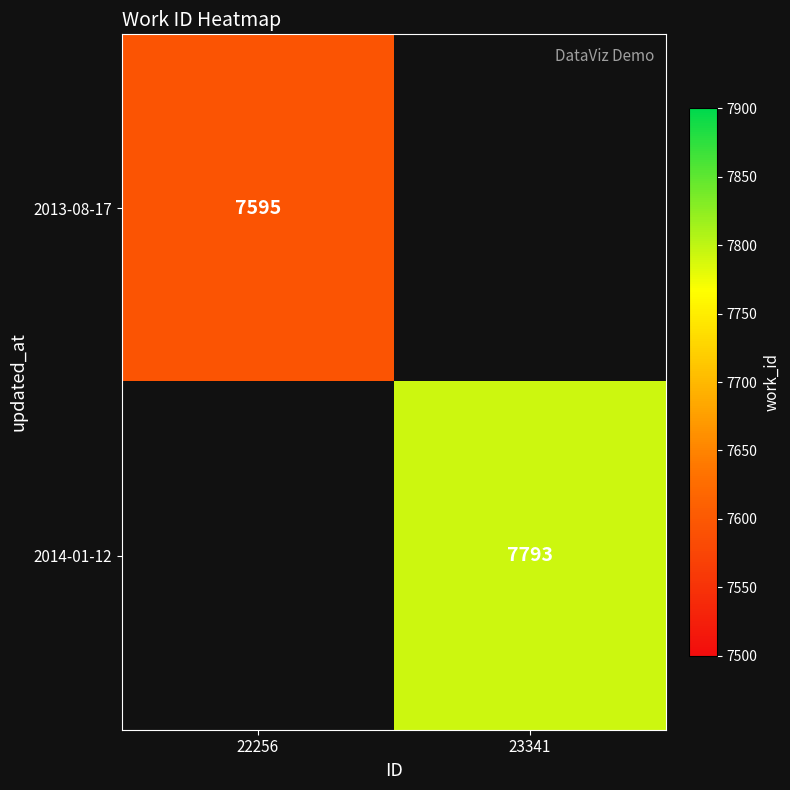

How many data points does each series have?

2